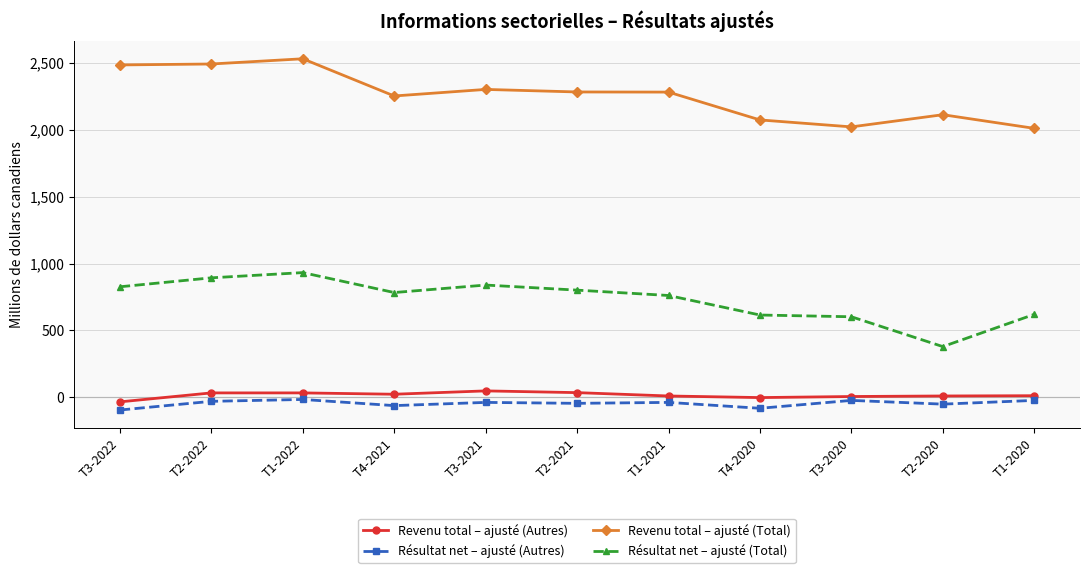

At which category does Résultat net – ajusté (Total) reach its first local peak?

T1-2022